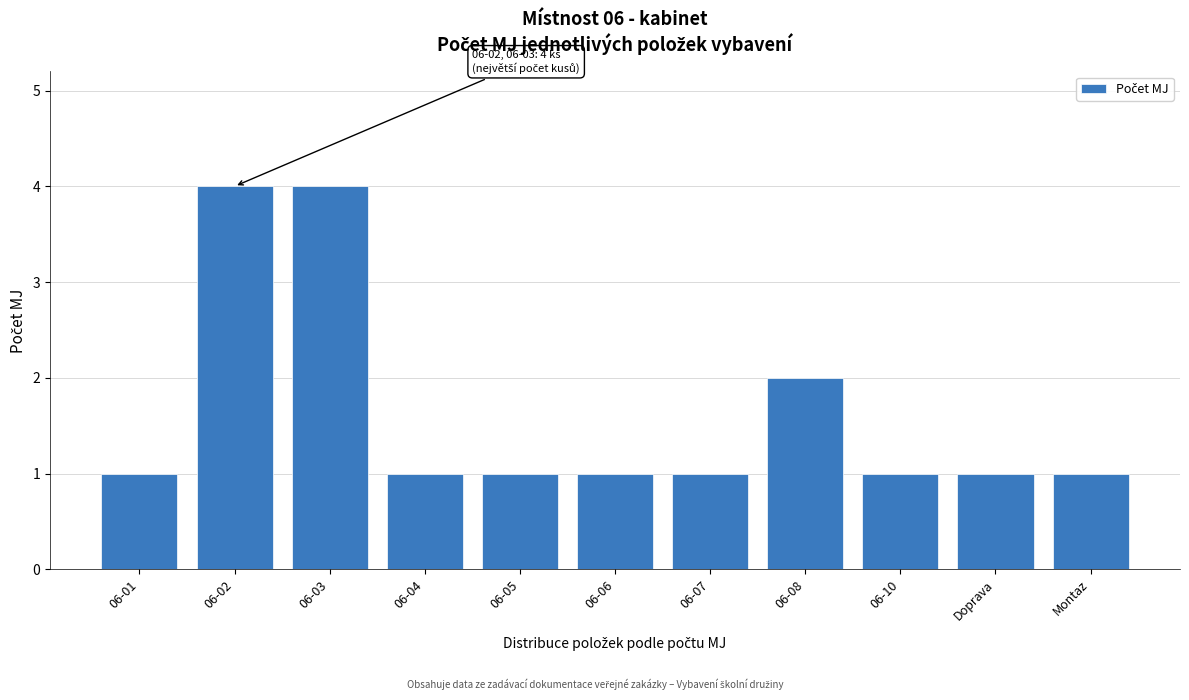

Reading left to right, extract all data points from this chart.

1	4	4	1	1	1	1	2	1	1	1